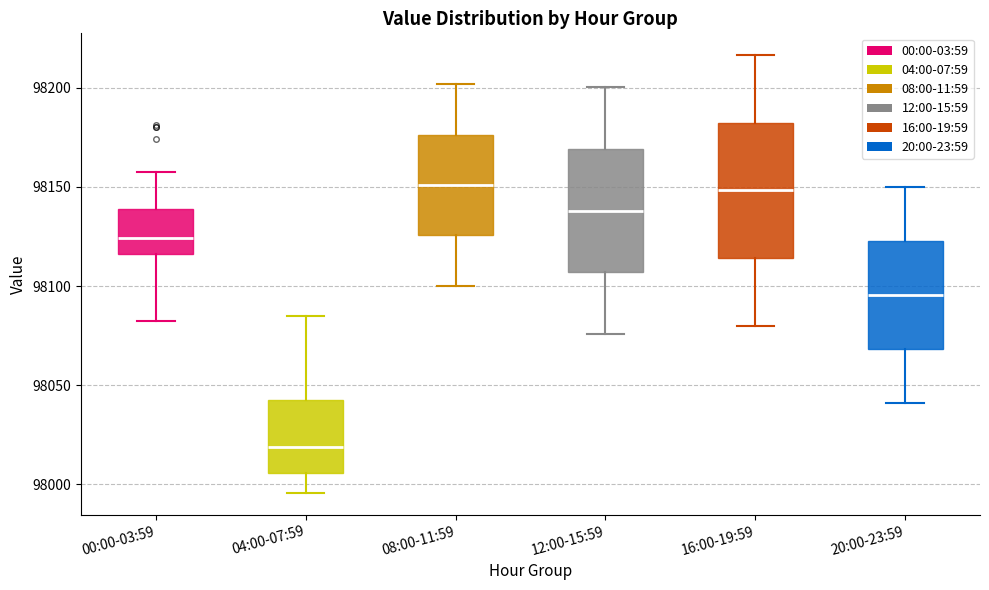

Reading left to right, transcribe this box plot: for each box, give where its median line is, the range the box spans, and where its two whiskers end, as read against the y-axis. The values are not printed on the chart, so give them approximately, as read against the axis.

00:00-03:59: median 98125, box 98115 to 98140, whiskers 98080 to 98155
04:00-07:59: median 98020, box 98005 to 98040, whiskers 97995 to 98085
08:00-11:59: median 98150, box 98125 to 98175, whiskers 98100 to 98200
12:00-15:59: median 98140, box 98105 to 98170, whiskers 98075 to 98200
16:00-19:59: median 98150, box 98115 to 98180, whiskers 98080 to 98215
20:00-23:59: median 98095, box 98070 to 98125, whiskers 98040 to 98150